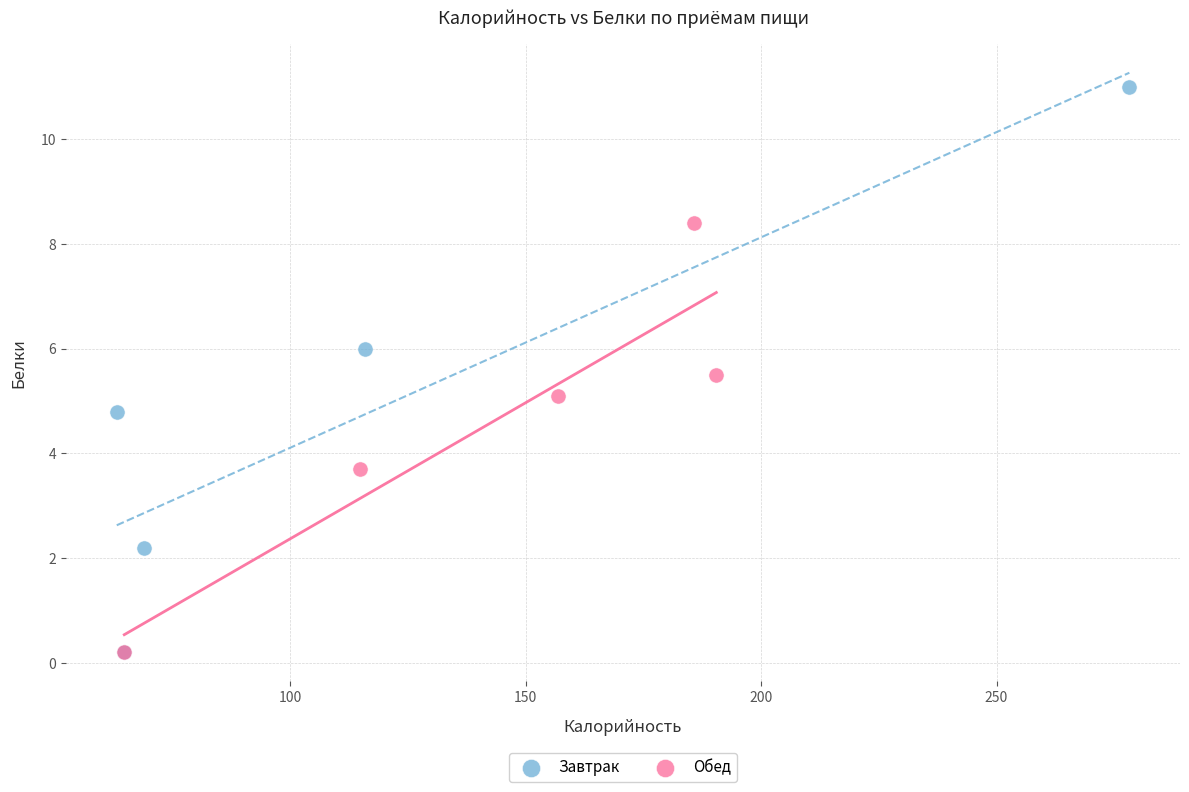

Which series reaches the maximum Y coordinate?

Завтрак